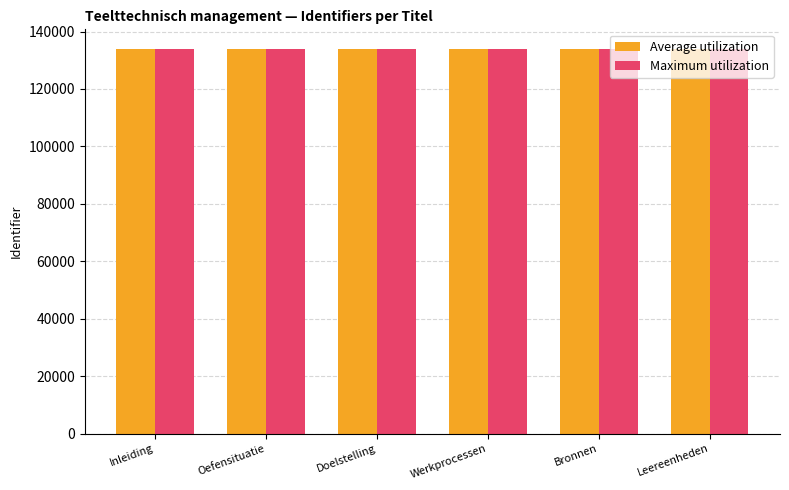

The value of Average utilization at Inleiding is 134032. True or false?

True